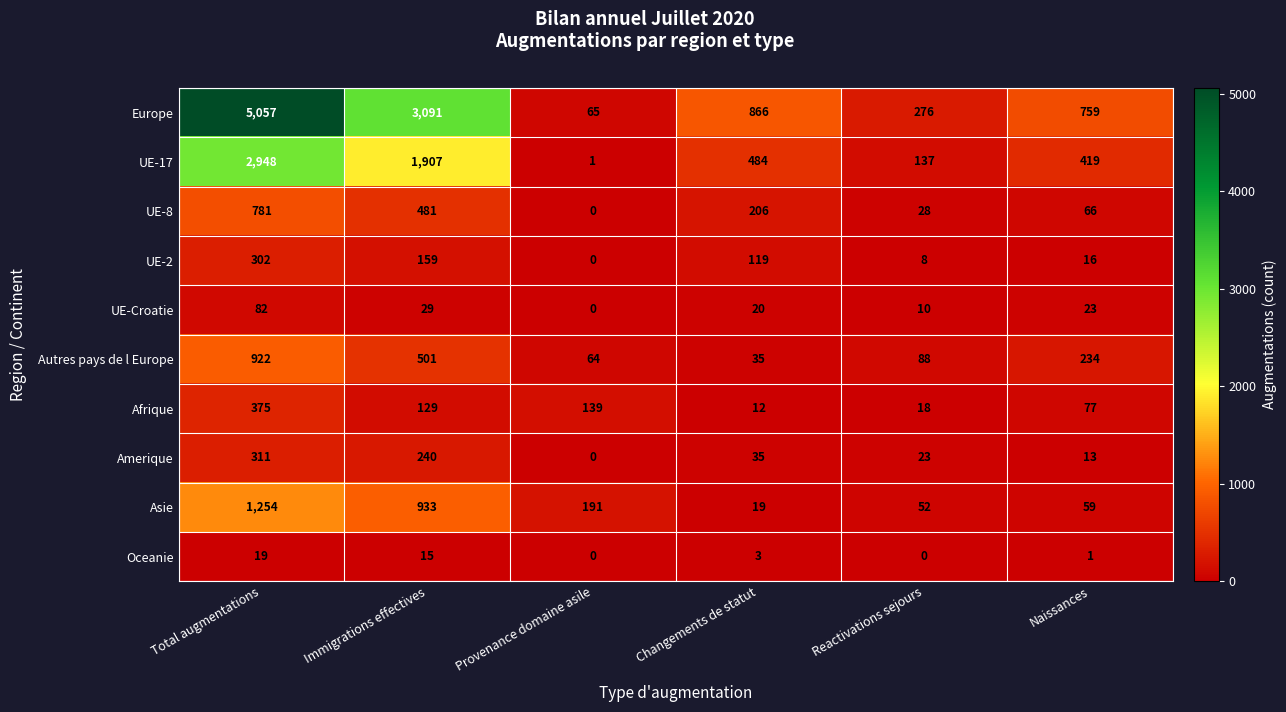

What is the total value across all series at Changements de statut?

1799